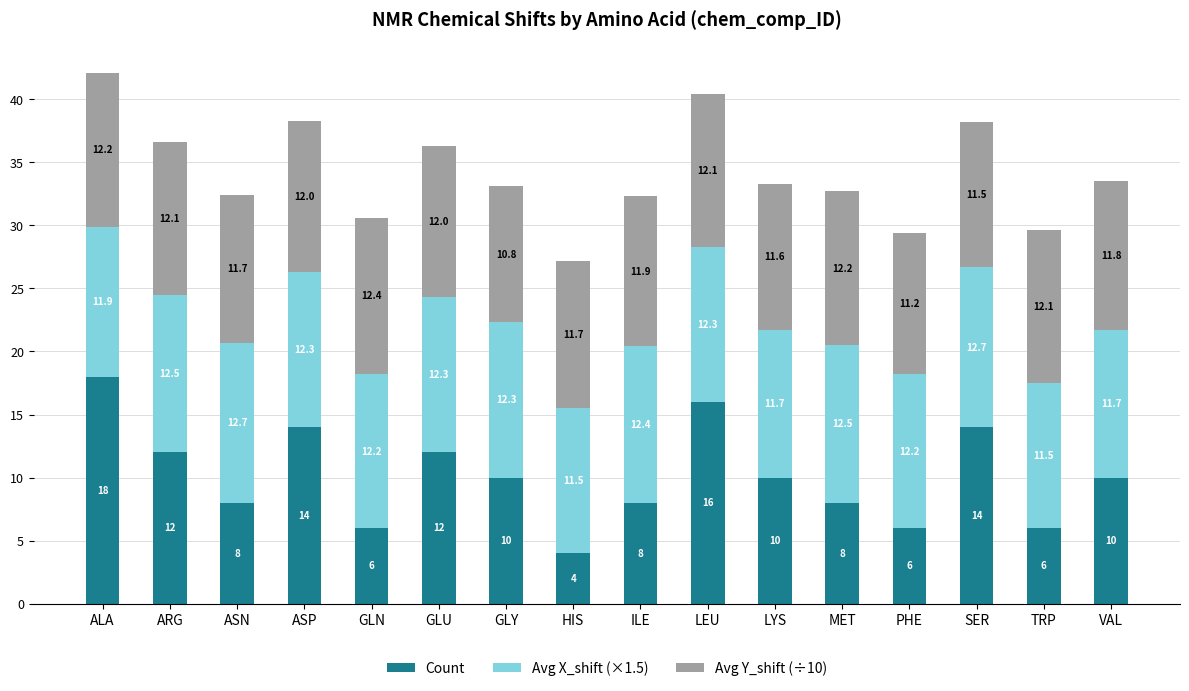

Is it true that Count equals 6.0 at PHE?

True